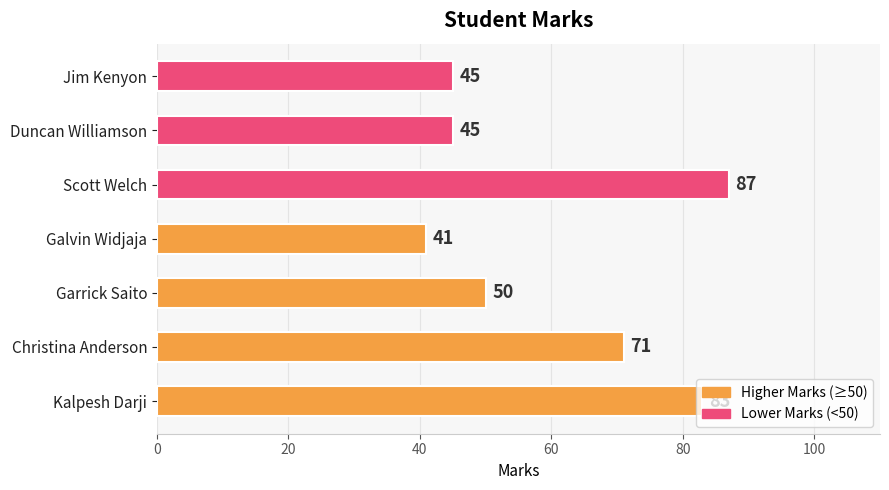

Which label corresponds to the smallest value in the chart?

Galvin Widjaja